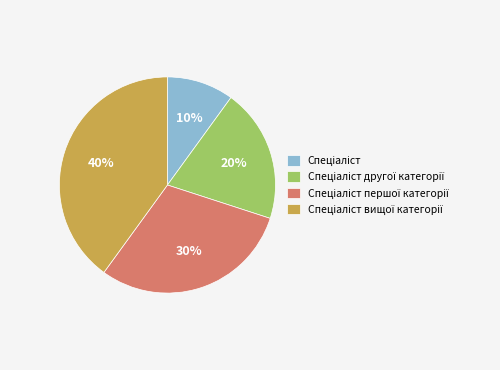

To the nearest percent, what is the average slice percentage?

25%